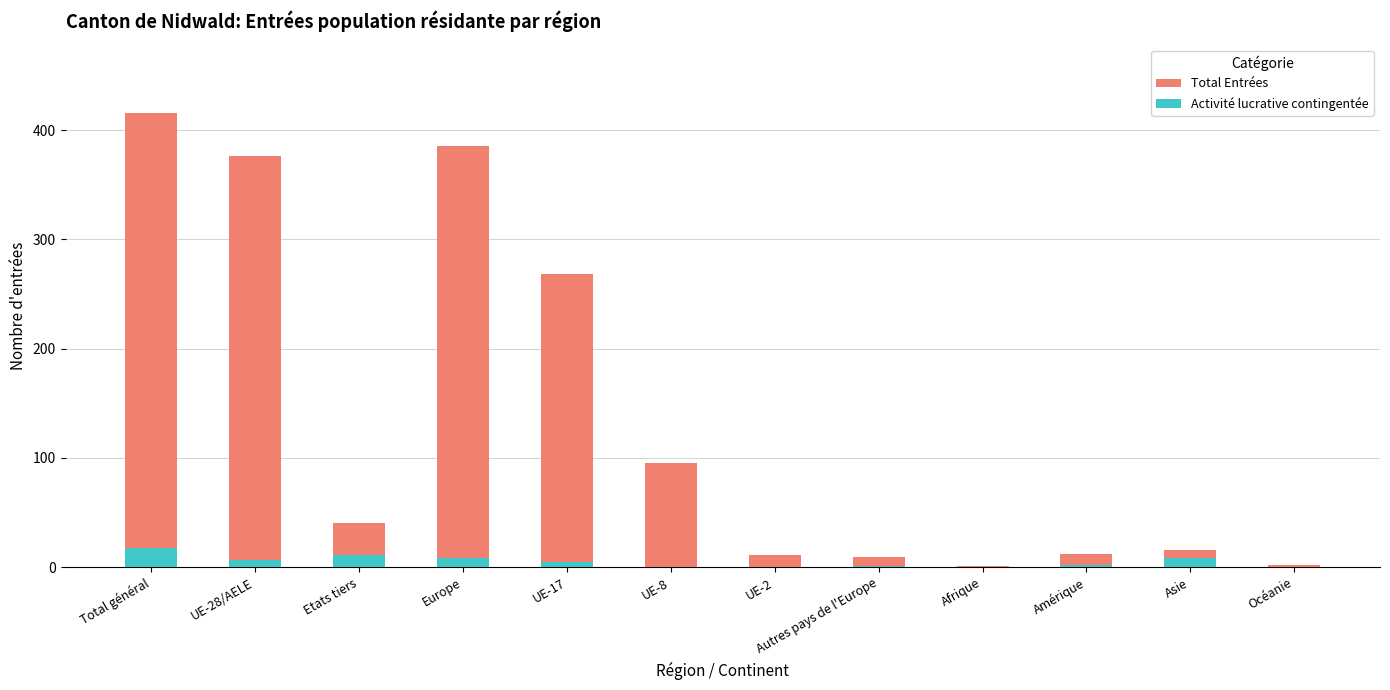

How many bars are there in each group?

2